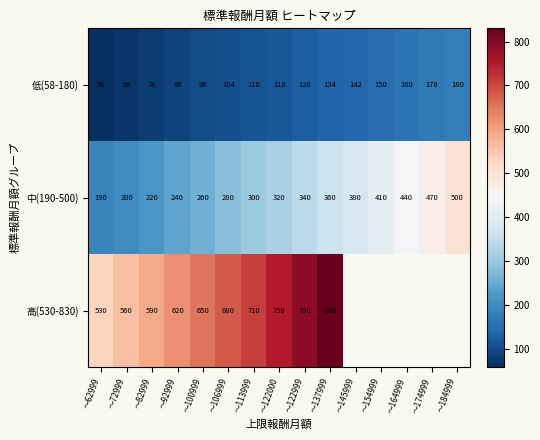

Which label corresponds to the smallest value in the chart?

～62999